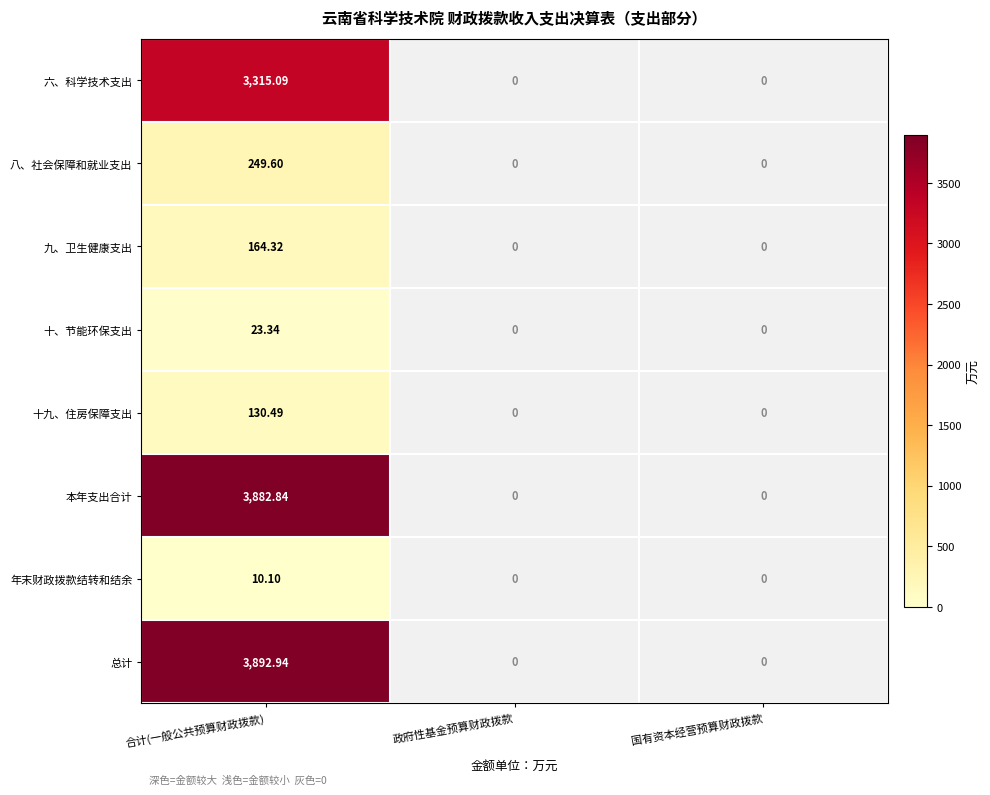

The value of 六、科学技术支出 at 政府性基金预算财政拨款 is 0.0. True or false?

True